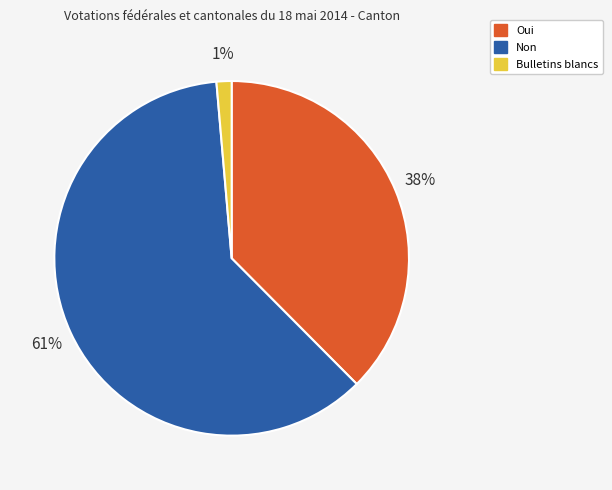

What percentage is the Bulletins blancs slice, to the nearest percent?

1%